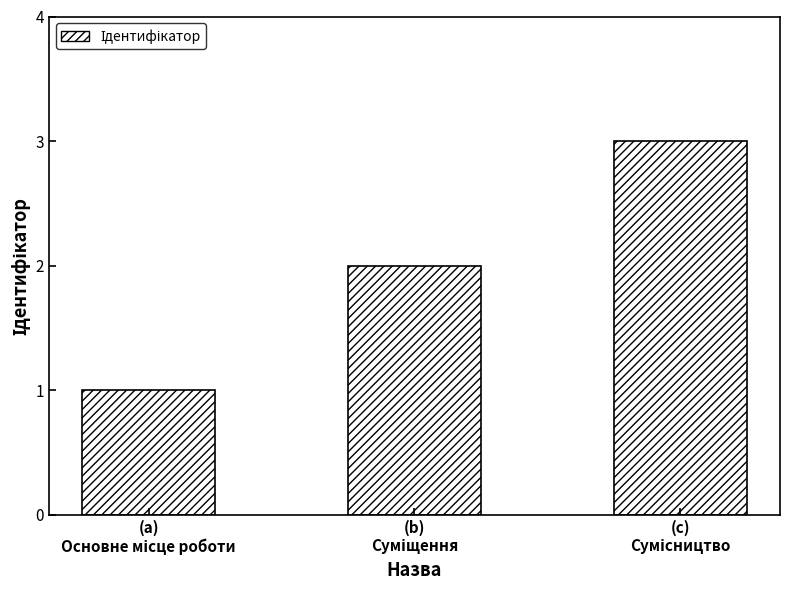

What is the maximum value shown in the chart?

3